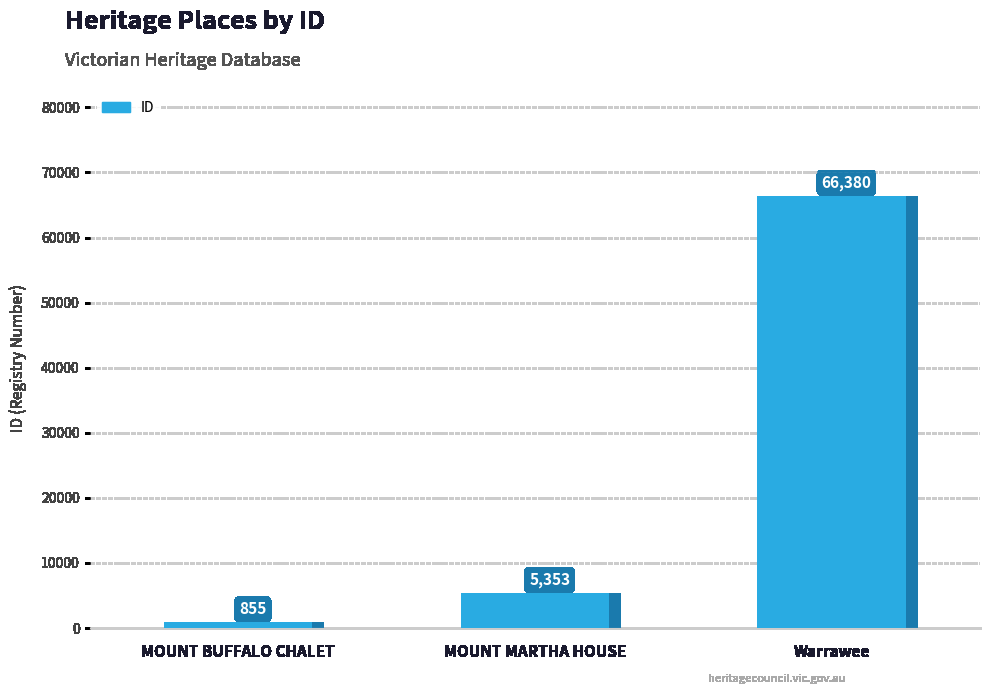

Which category has the highest value across all series?

Warrawee